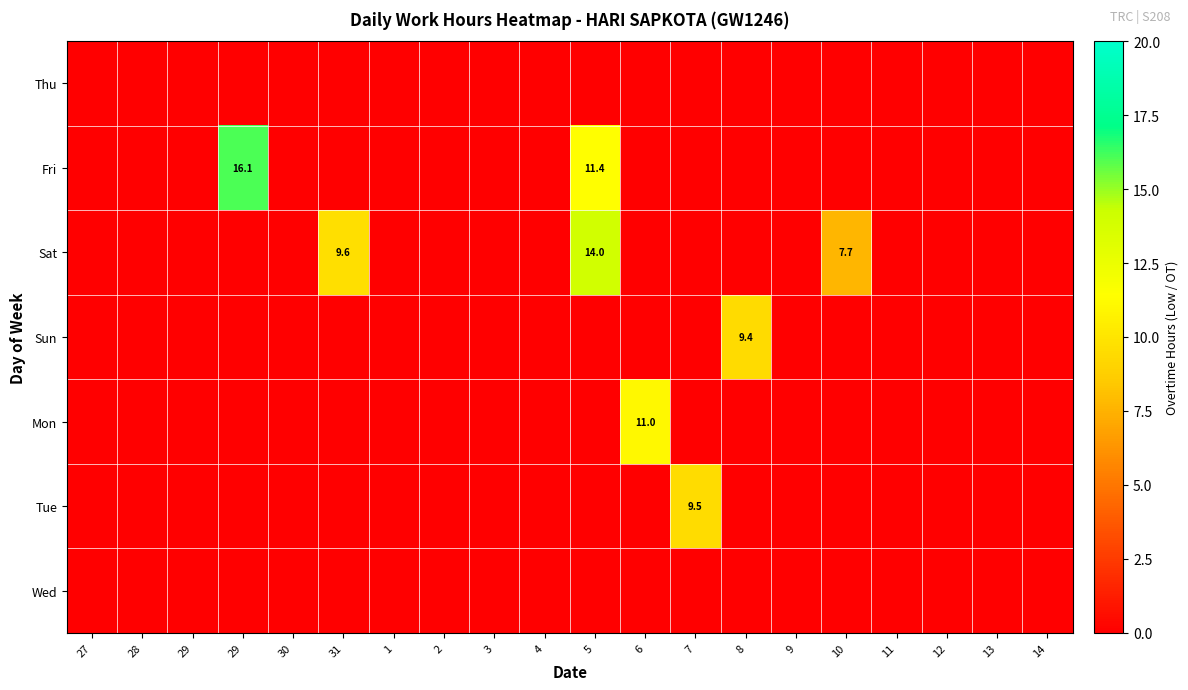

How many distinct data groups are displayed?

7